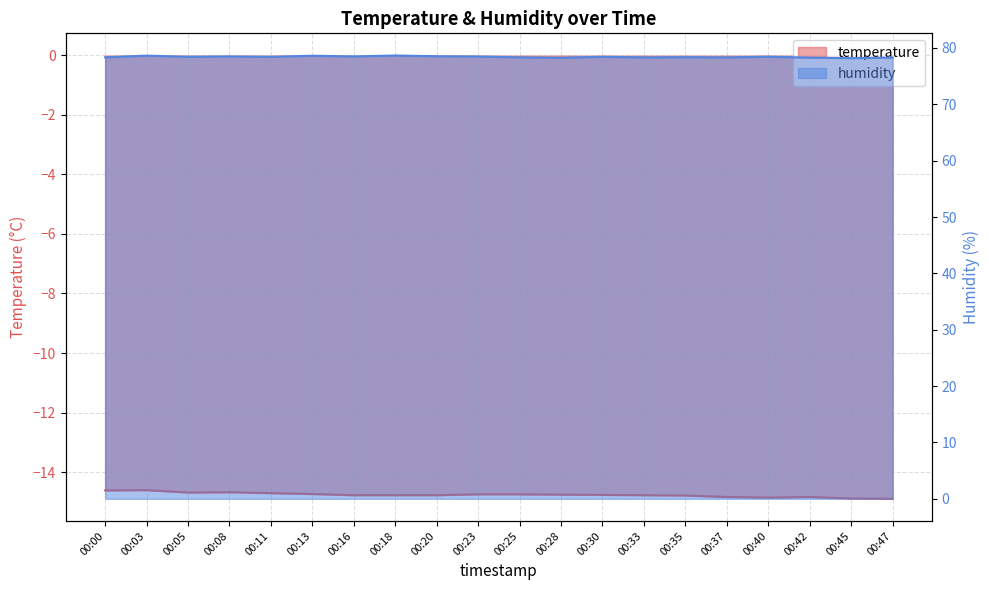

At how many categories does at least one series exceed -6?

20